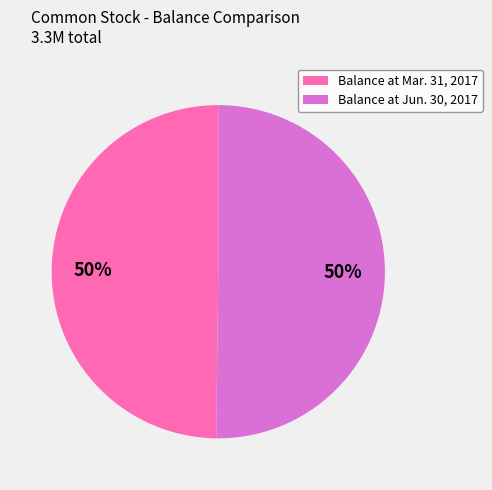

Count the number of slices in the pie.

2